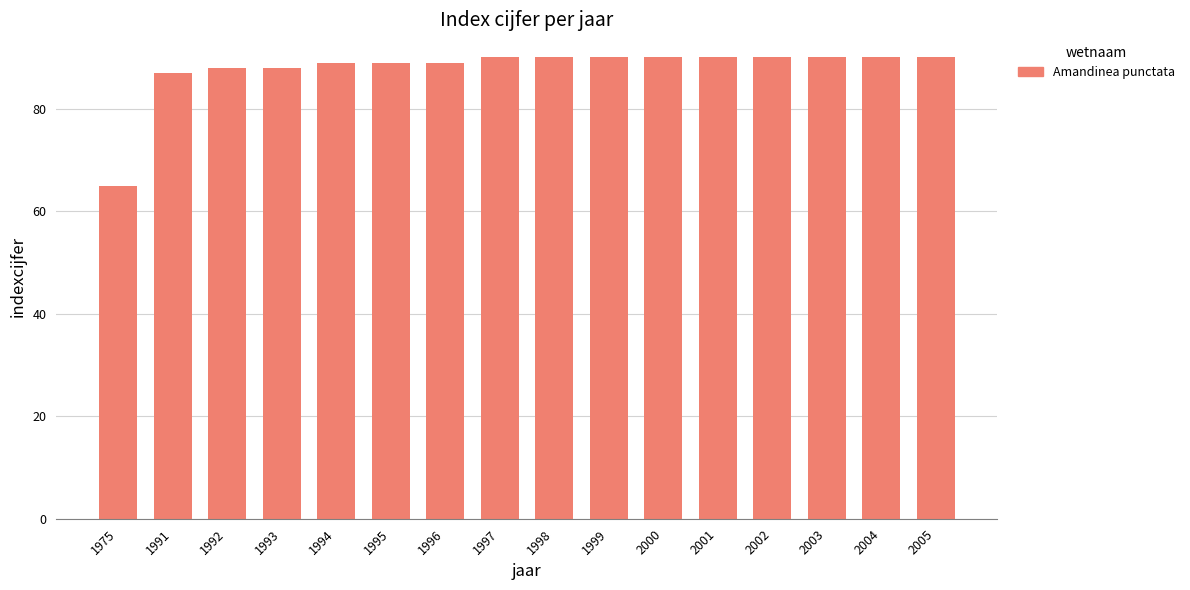

How many bars are there in total?

16